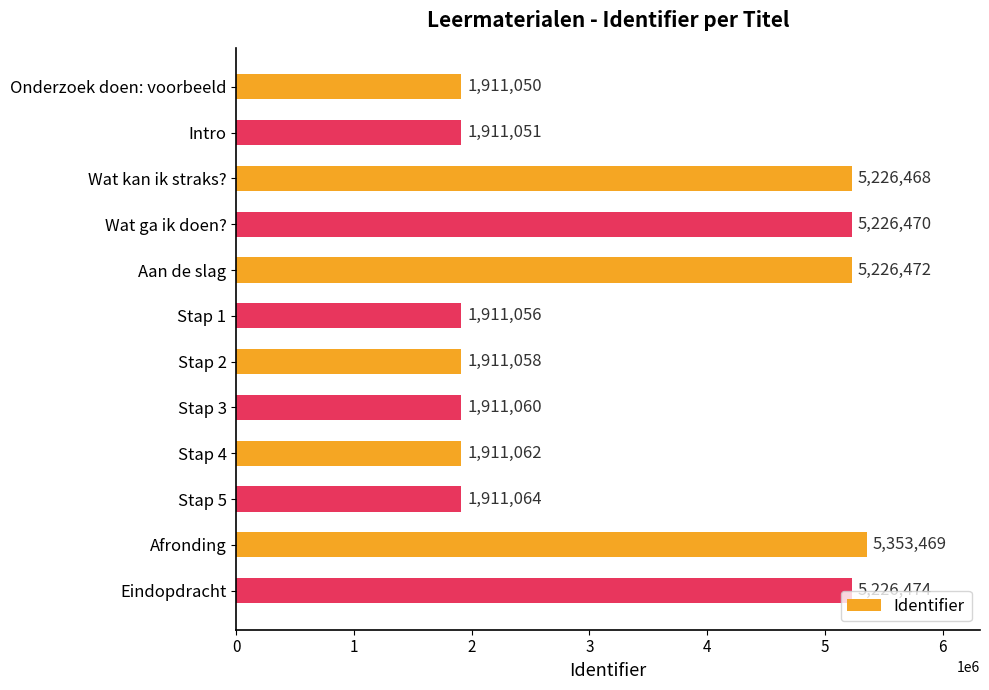

Which category has the highest value across all series?

Afronding